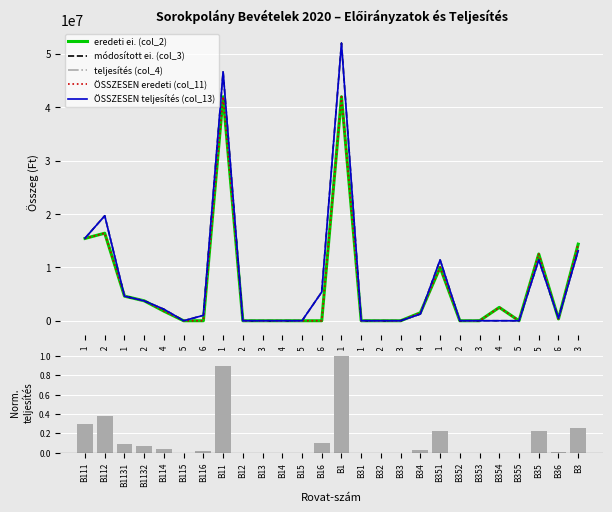

Are the bars grouped side by side (vs. stacked)?

Yes